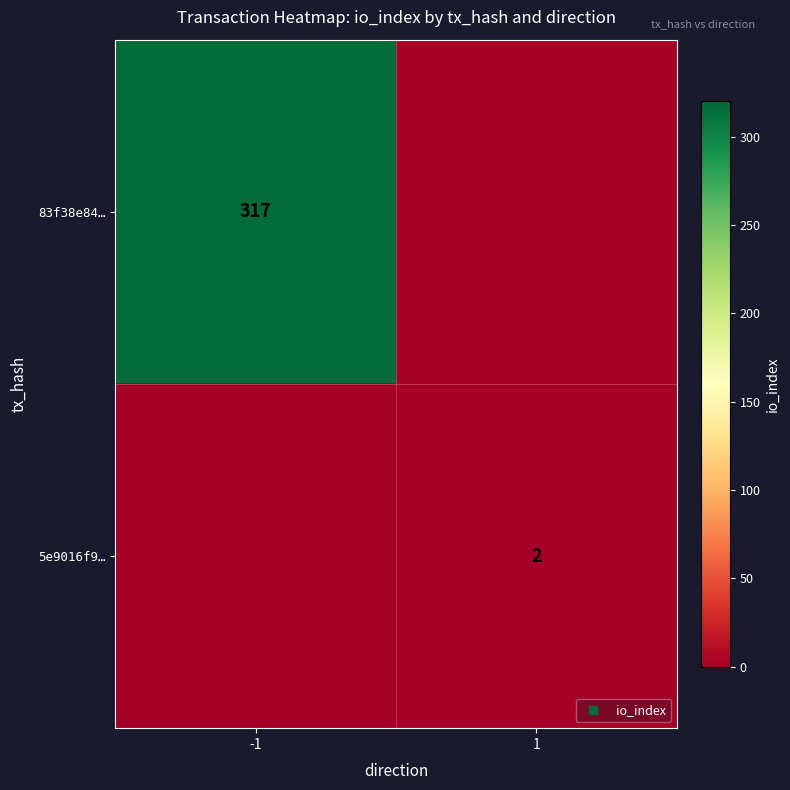

Which category has the highest value across all series?

-1